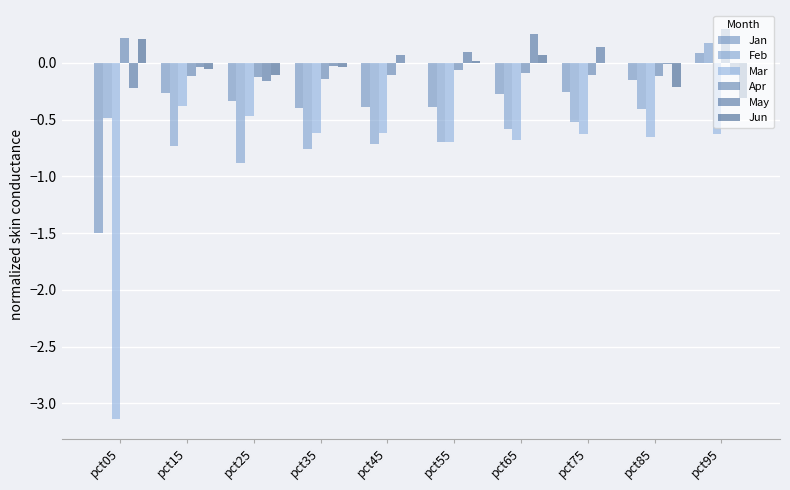

Is it true that Mar equals -0.6 at pct95?

True